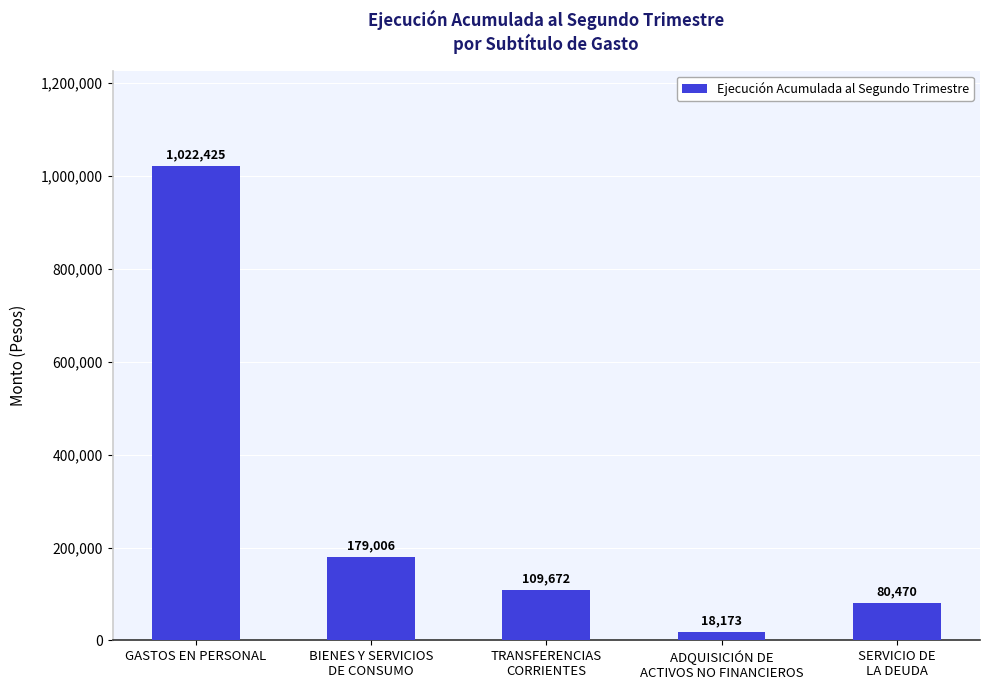

Reading left to right, transcribe all the data shown in this chart.

GASTOS EN PERSONAL=1022425	BIENES Y SERVICIOS
DE CONSUMO=179006	TRANSFERENCIAS
CORRIENTES=109672	ADQUISICIÓN DE
ACTIVOS NO FINANCIEROS=18173	SERVICIO DE
LA DEUDA=80470